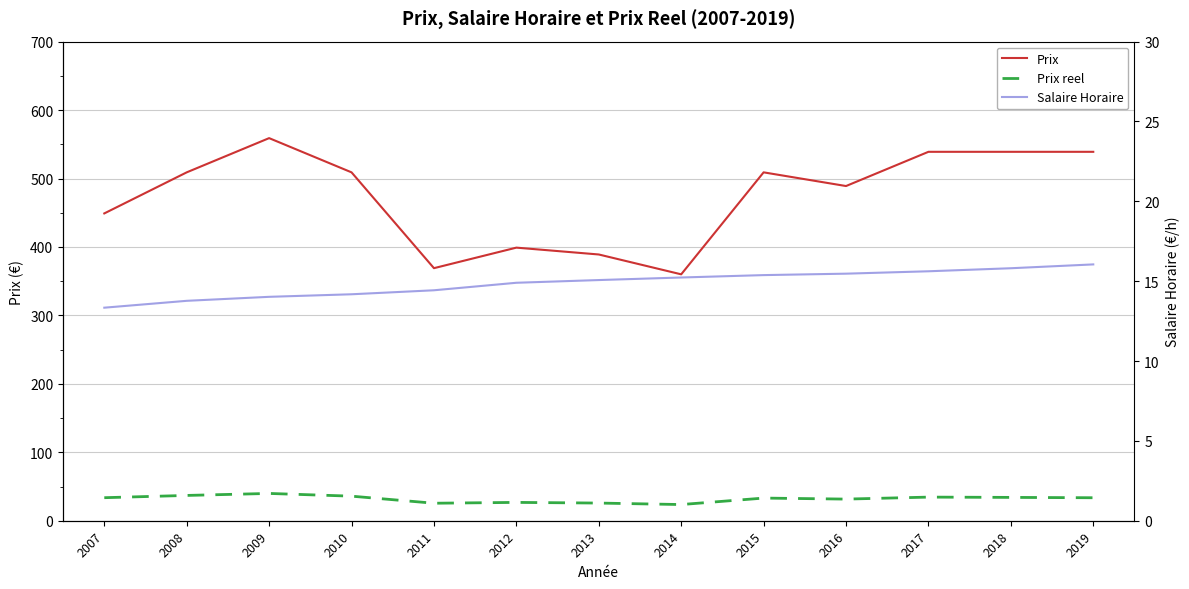

True or false: Salaire Horaire and Prix cross at least once.

False